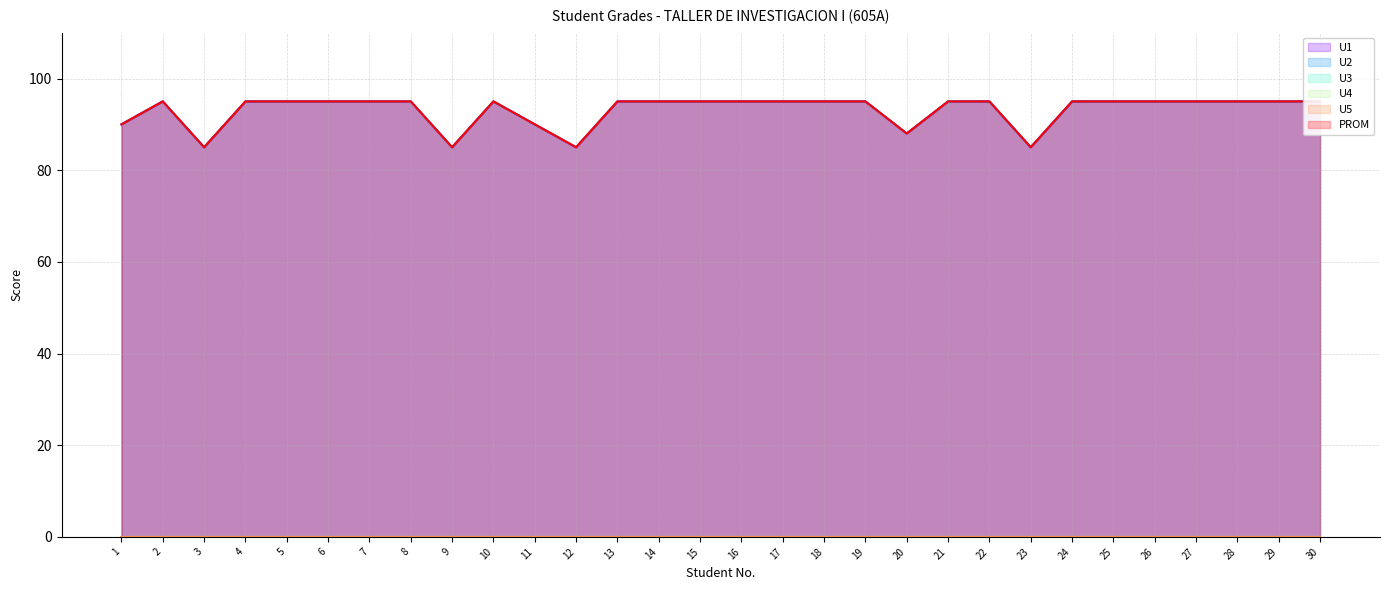

What is the difference between the second highest and minimum values in the U2 series?

10